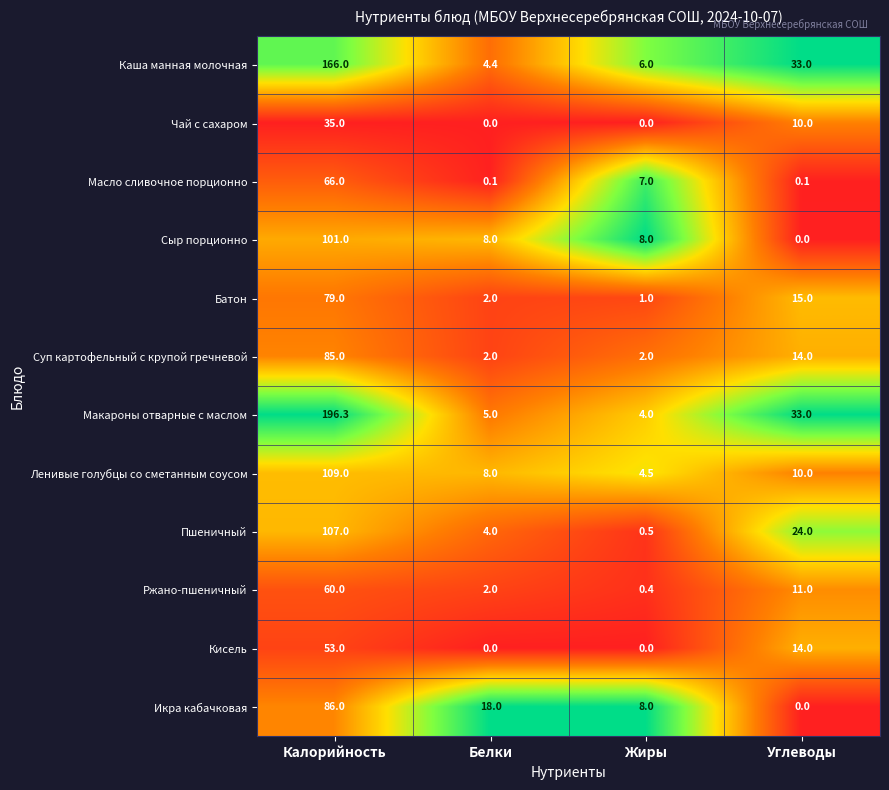

What is the sum of the Ленивые голубцы со сметанным соусом values at Углеводы and Калорийность?

119.0